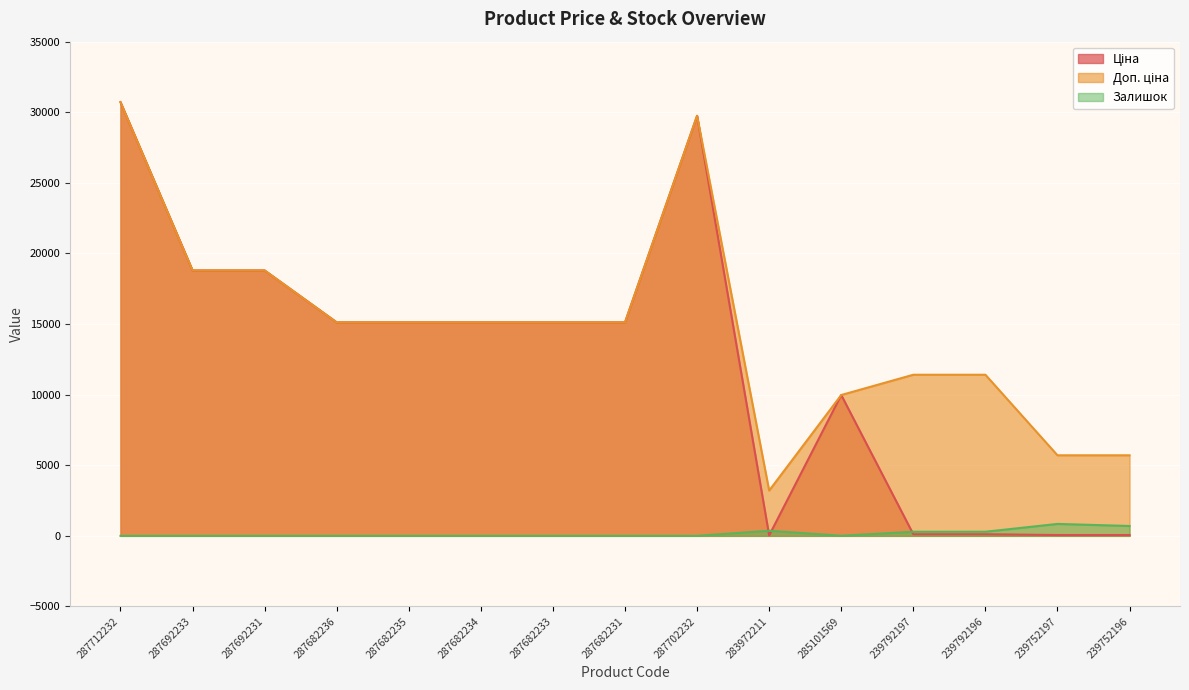

True or false: Залишок has more than 2 points higher than both neighbors.

False